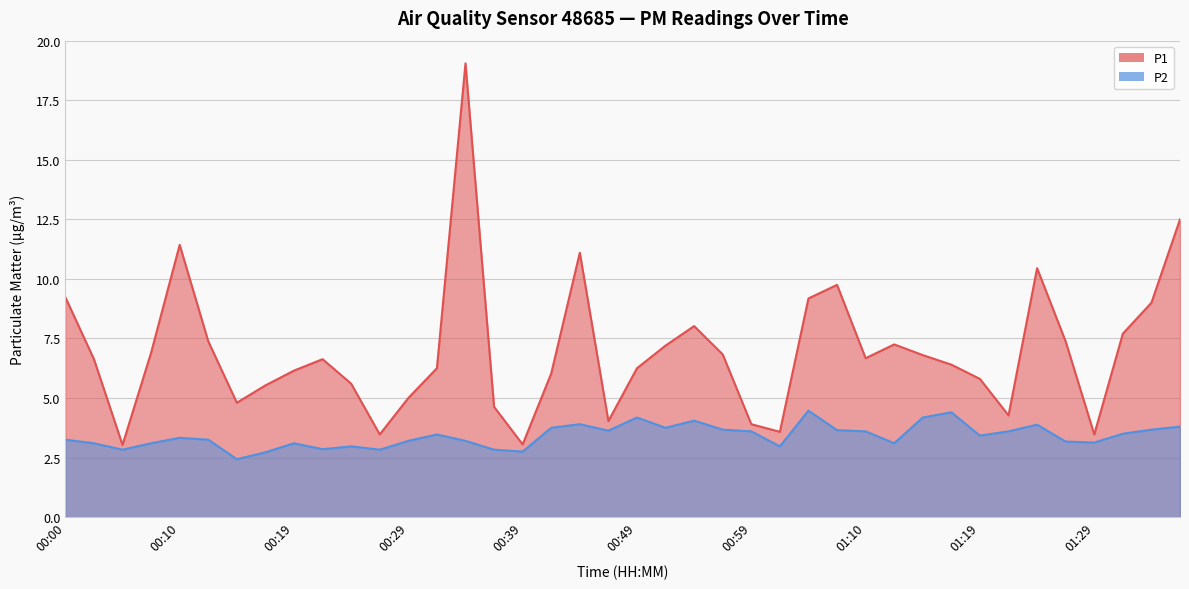

What position from the right is 00:00?

40